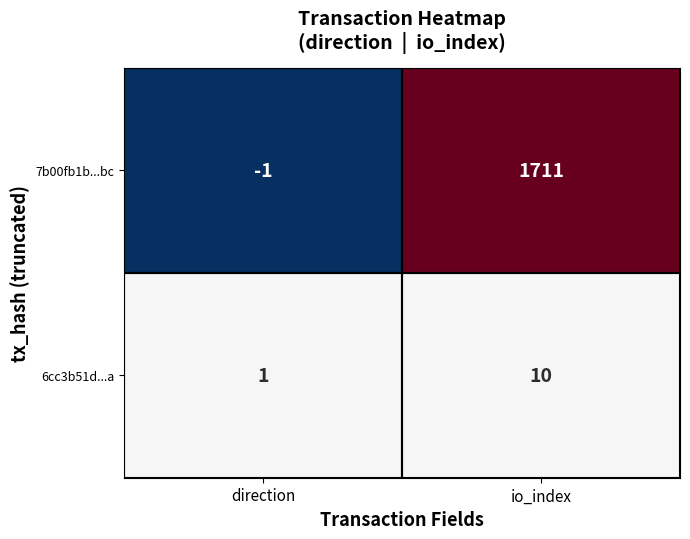

Which series has the largest total across all categories?

7b00fb1b...bc